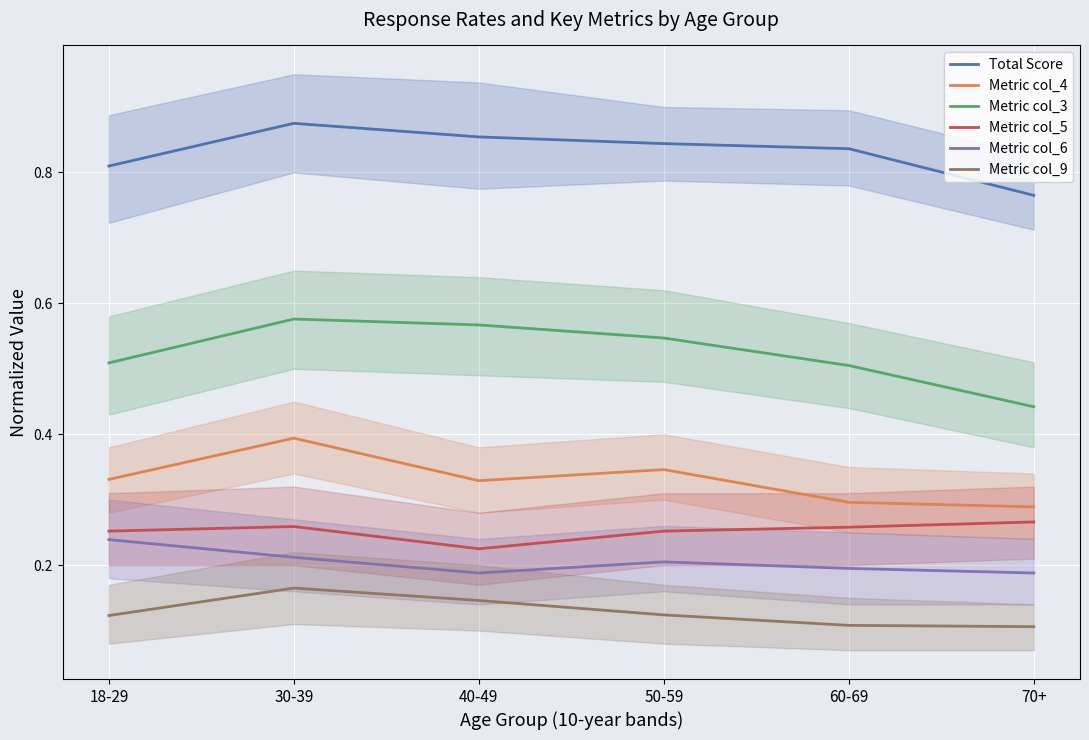

What are all the series names shown in the legend?

Total Score, Metric col_4, Metric col_3, Metric col_5, Metric col_6, Metric col_9